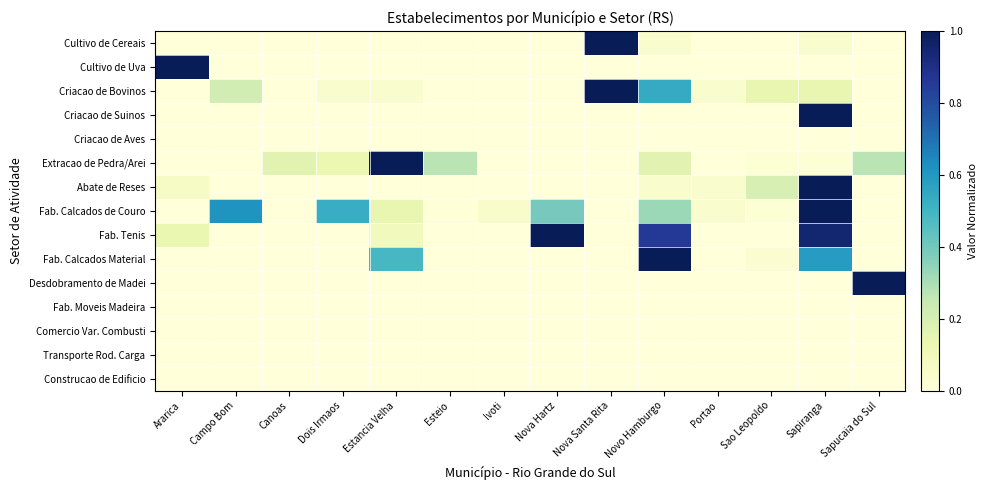

Between Estancia Velha and Nova Hartz, which series saw the biggest shift?

Extracao de Pedra/Arei